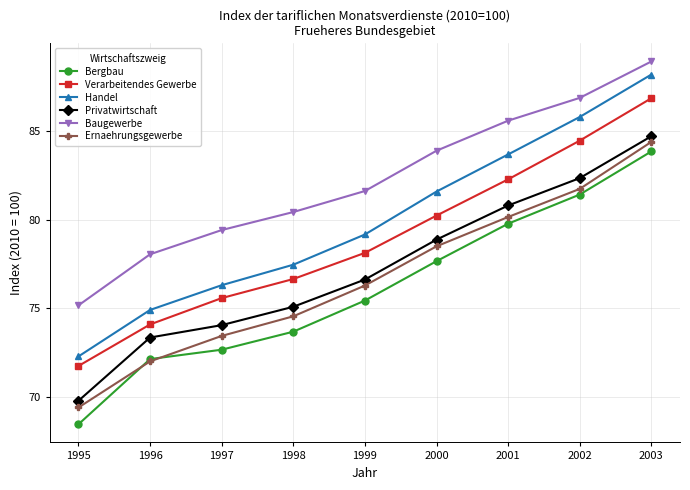

Which series changed the most between 1996 and 1999?

Ernaehrungsgewerbe